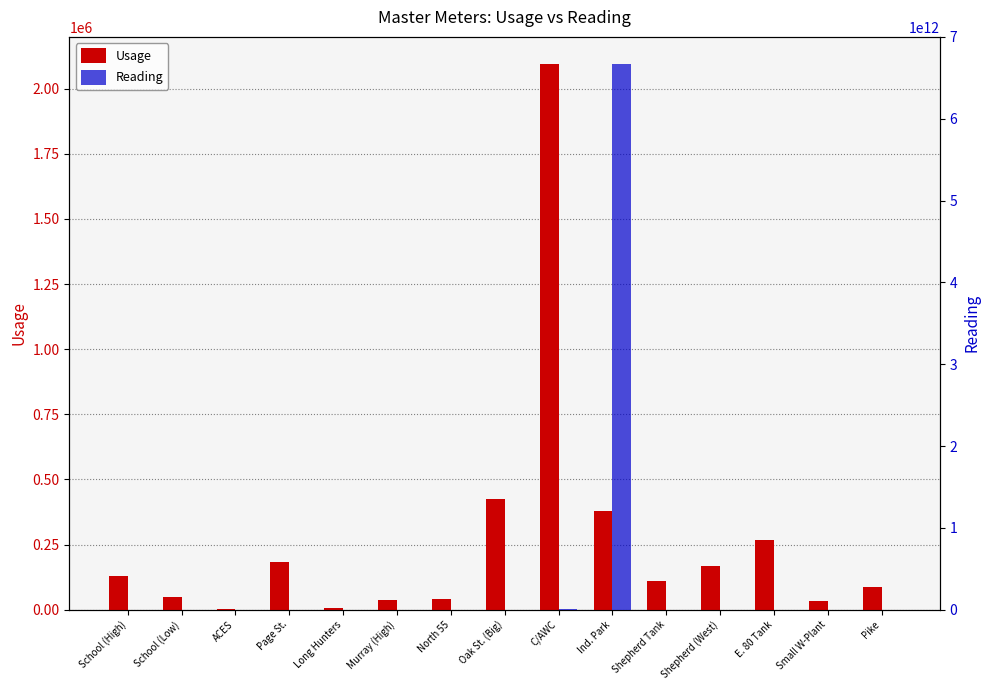

At which category is the sum across all series the highest?

Ind. Park